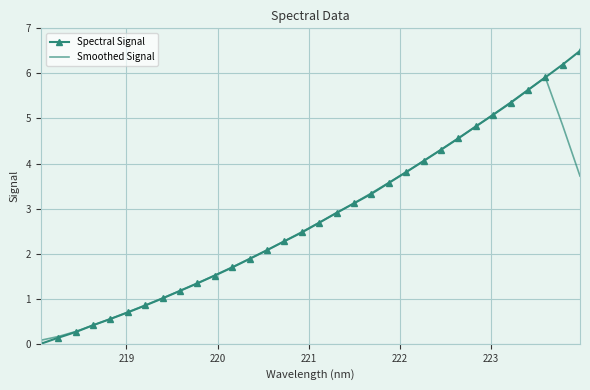

What is the greatest value displayed?

6.5